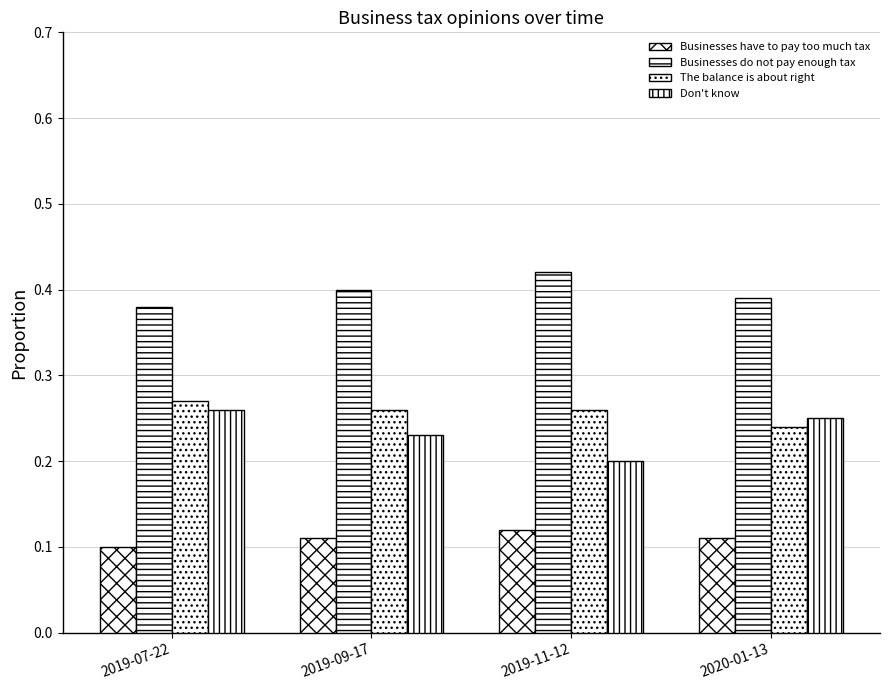

How many bars are there in each group?

4